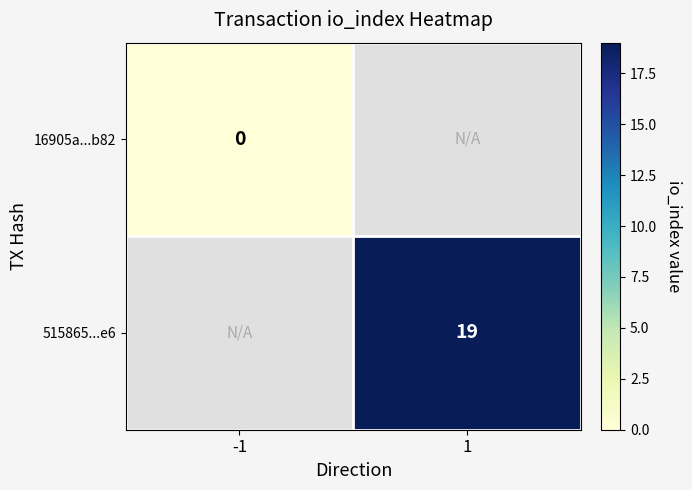

Is the value of 16905a...b82 at -1 greater than the value of 515865...e6 at 1?

No